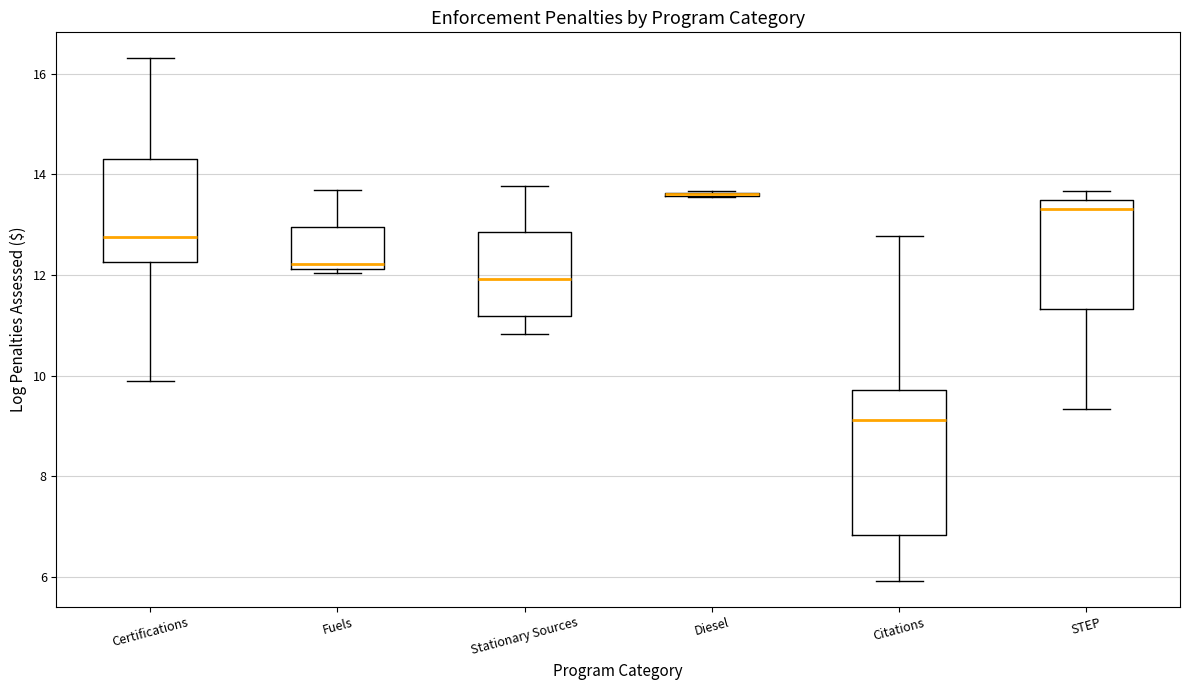

Where does the lower whisker of the box for STEP end on the y-axis? The values are not printed on the chart, so give them approximately, as read against the axis.

9.4